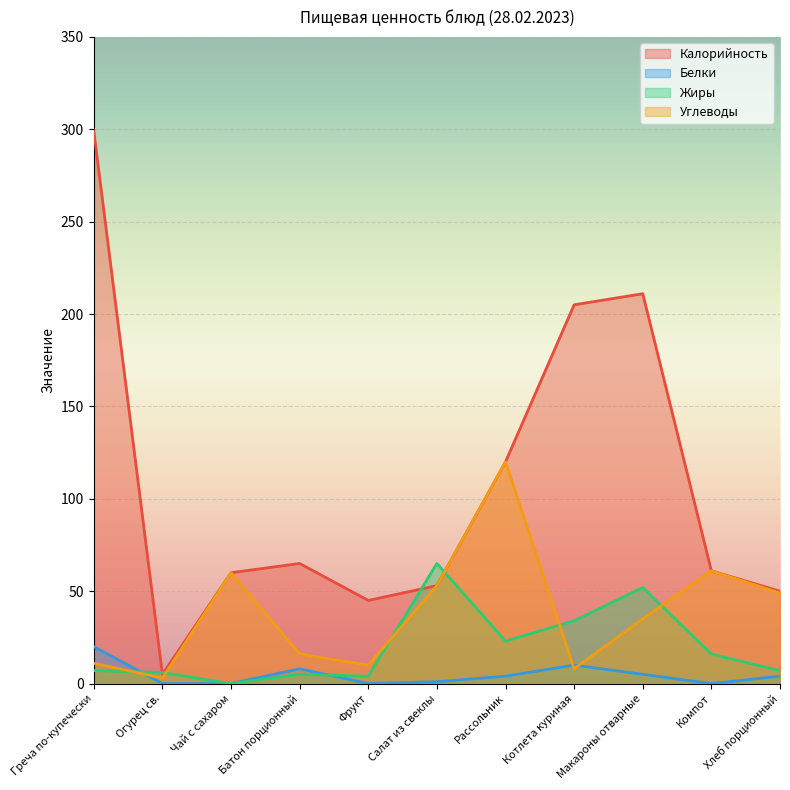

What is the average value of the Белки series?

5